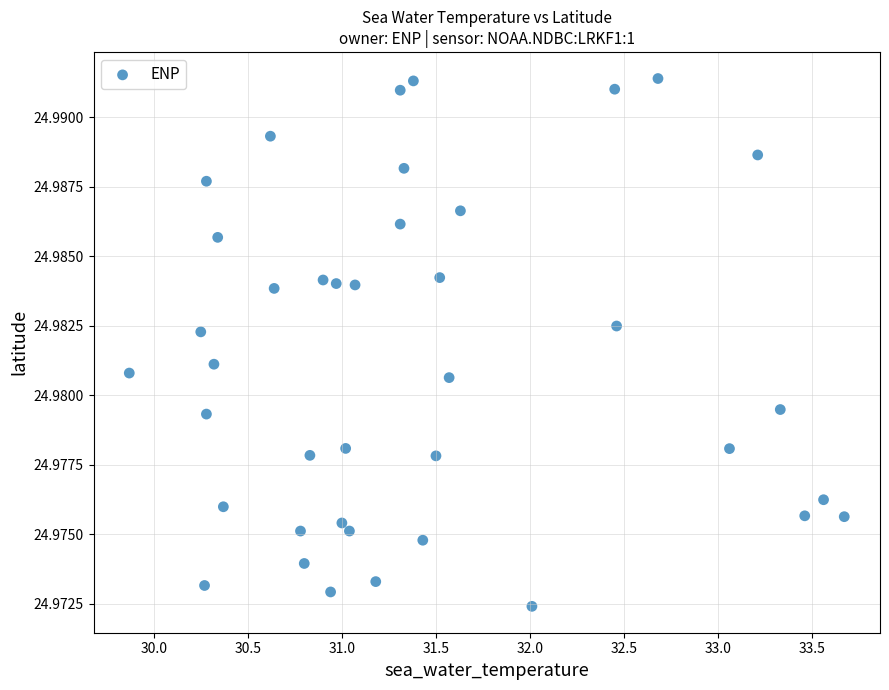

How many data points are displayed?

40